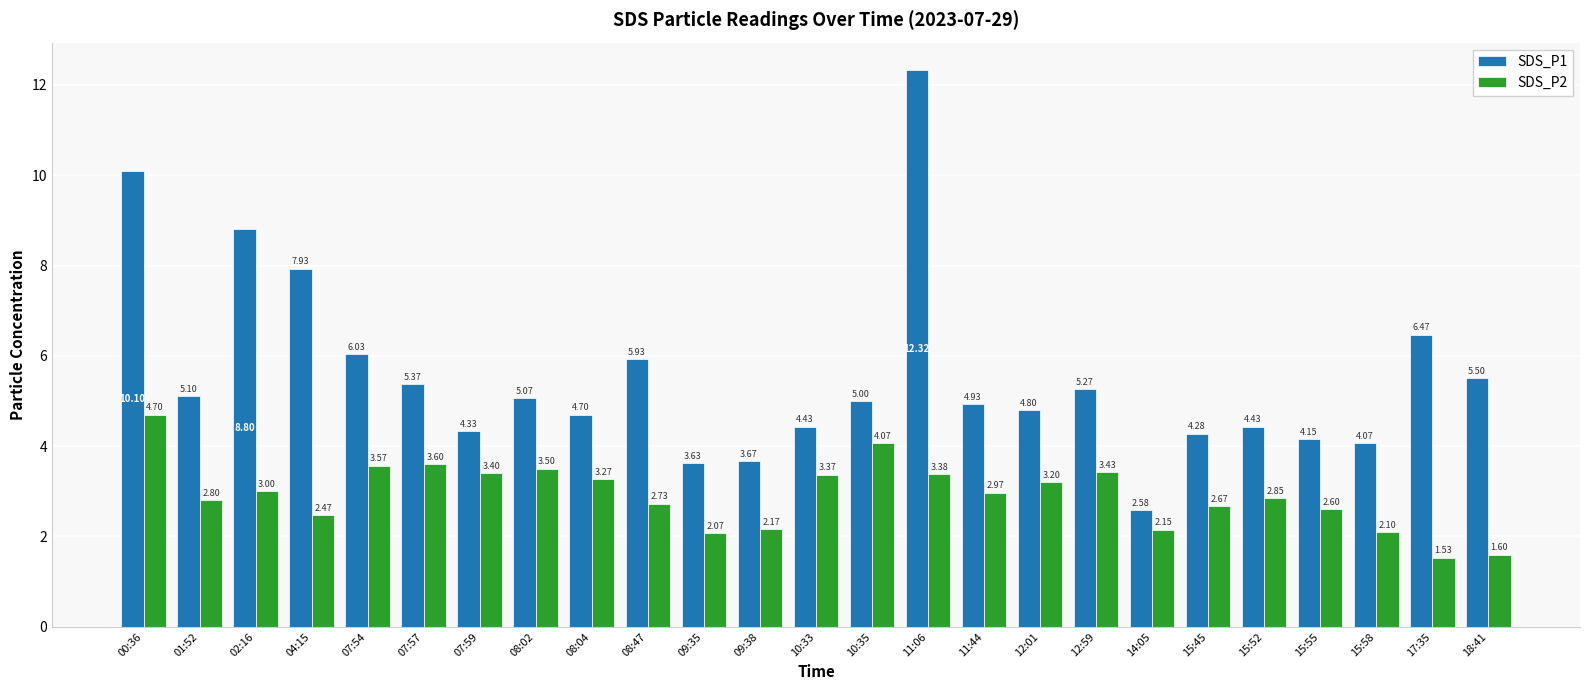

Between 04:15 and 15:45, which series saw the biggest shift?

SDS_P1